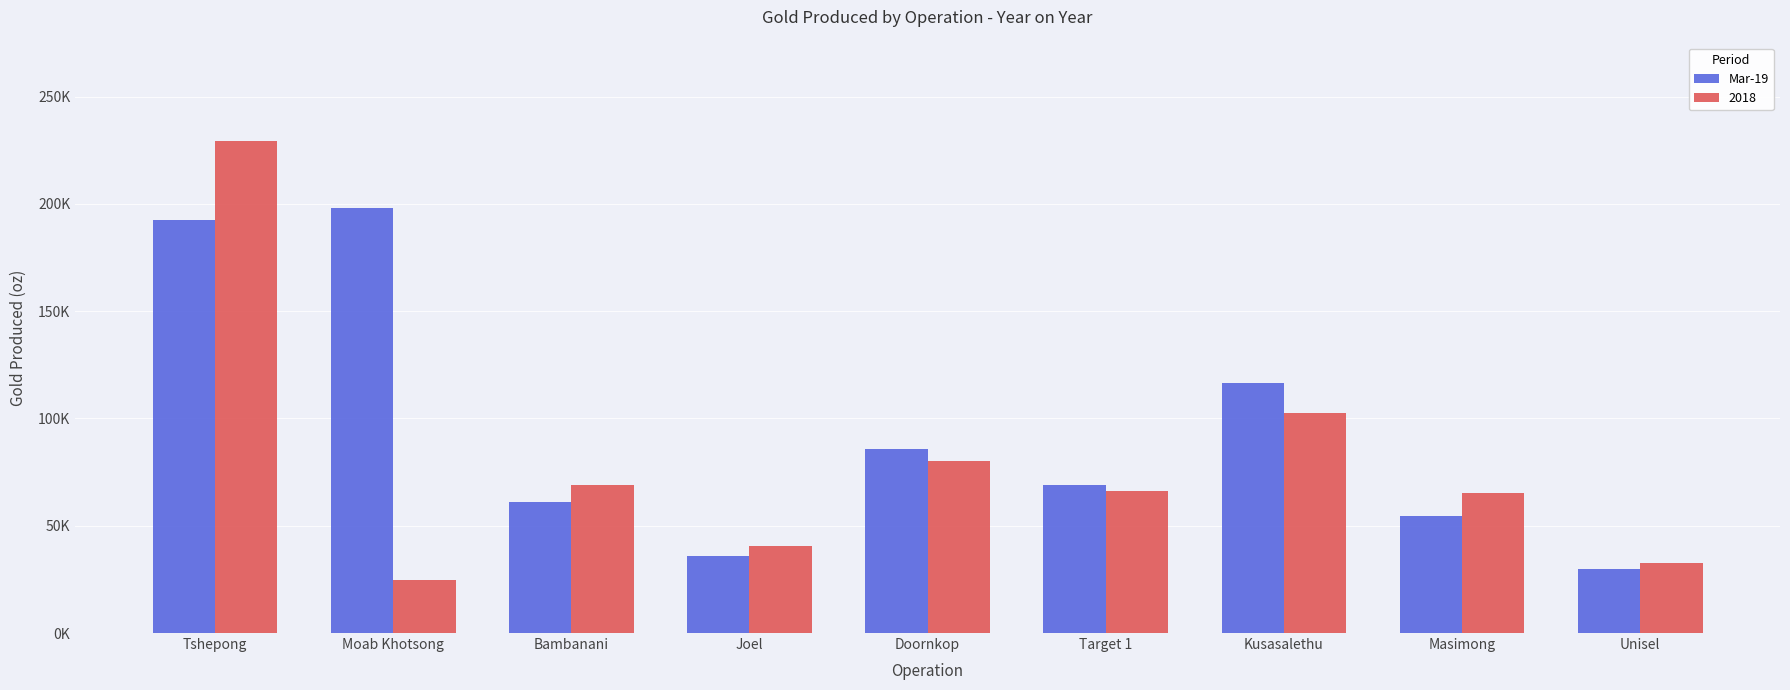

Which label corresponds to the smallest value in the chart?

Moab Khotsong